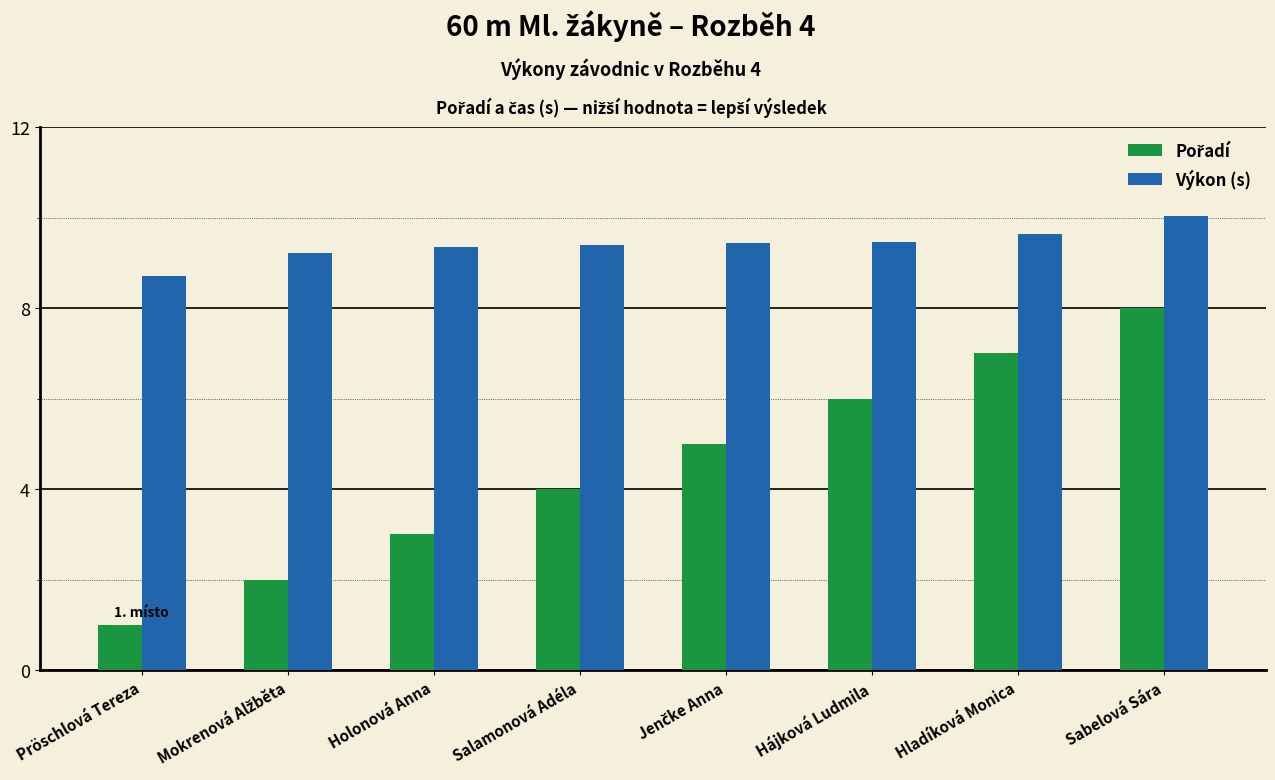

The Výkon (s) series shows 9.4 at Salamonová Adéla. True or false?

True